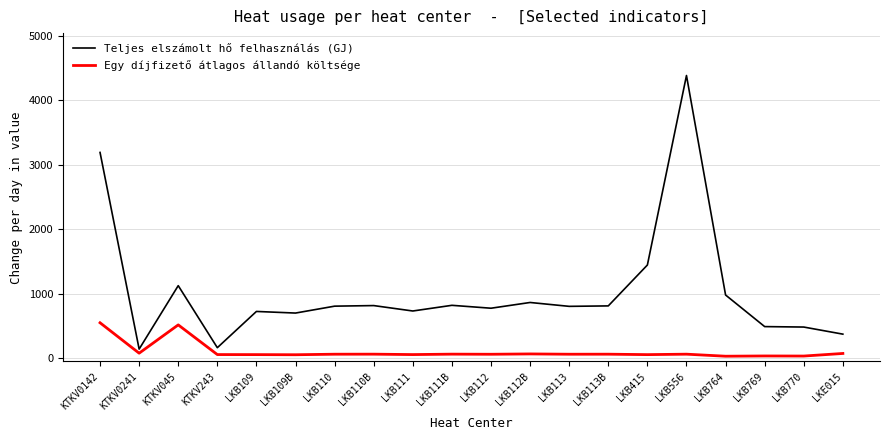

The value of Teljes elszámolt hő felhasználás (GJ) at LKB113 is 1180.9. True or false?

False